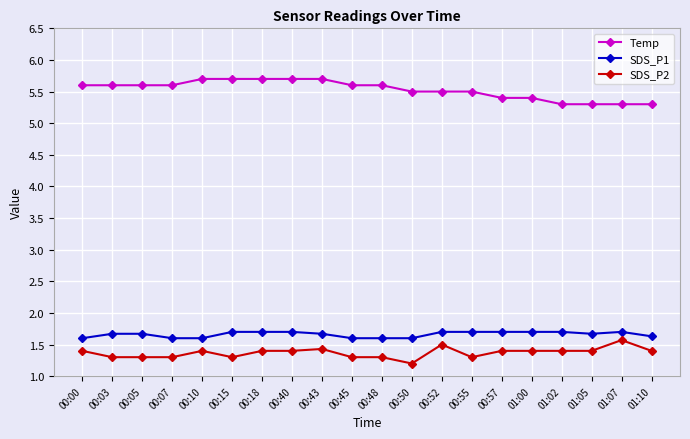

What is the value of the SDS_P1 point at the 16th from the left?

1.7